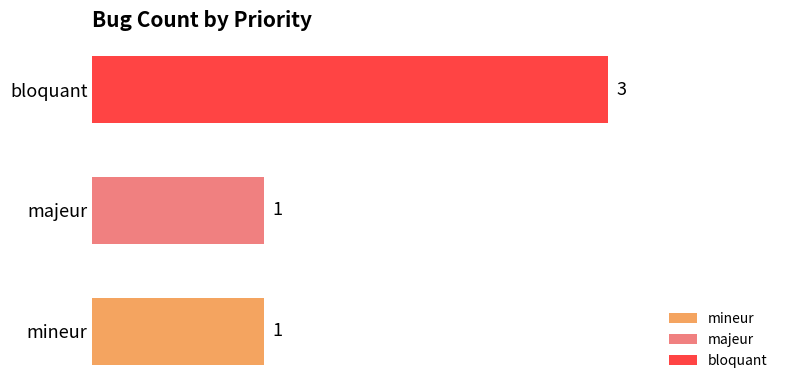

What is the sum of all values?

5